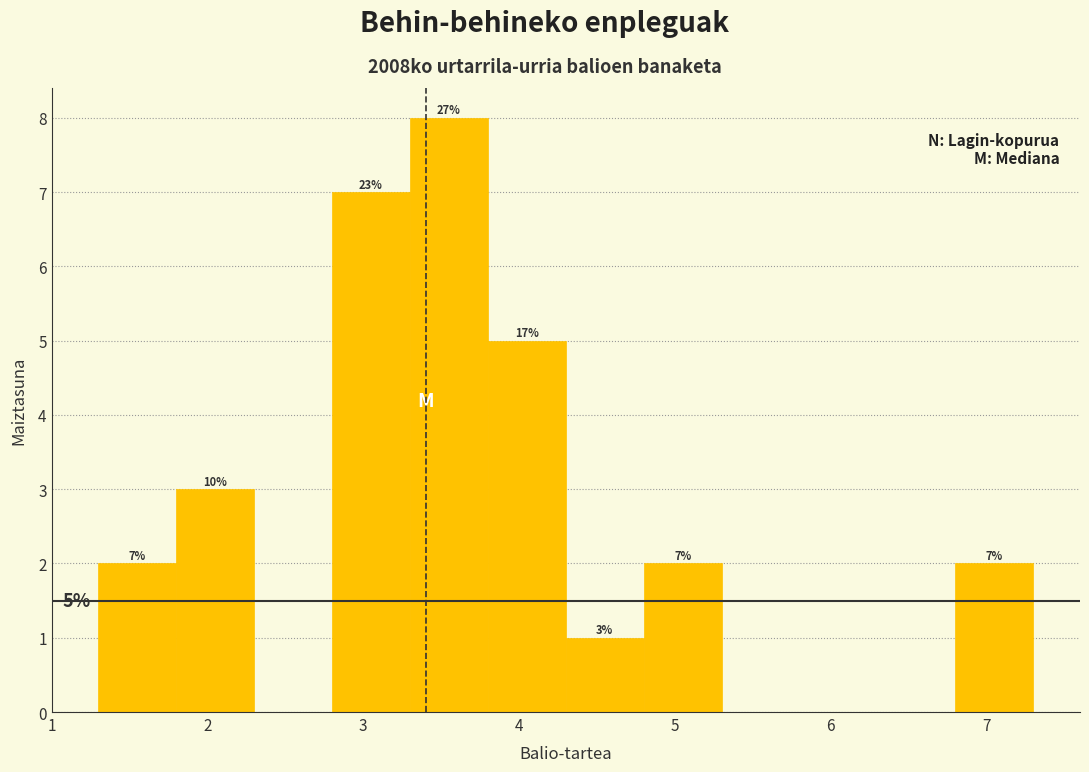

Which range on the x-axis has the tallest bar?

3.3 to 3.8